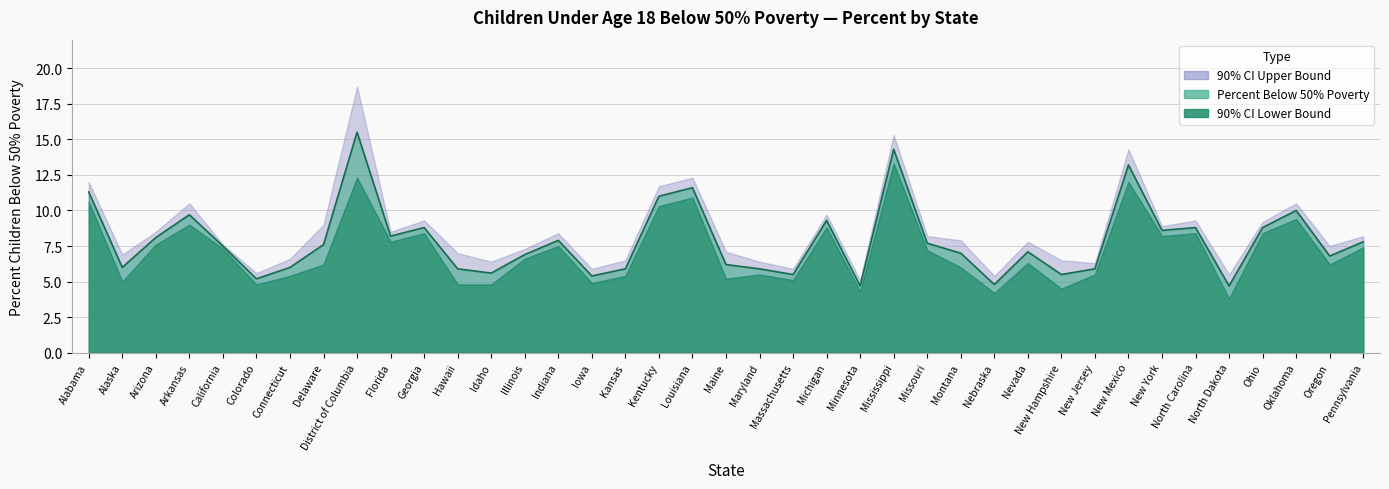

At which label does Upper Bound reach its peak?

District of Columbia